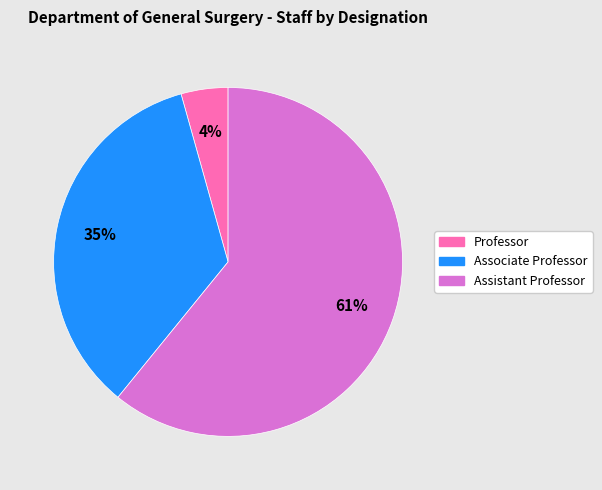

Do Assistant Professor and Professor together represent more than half of the pie?

Yes